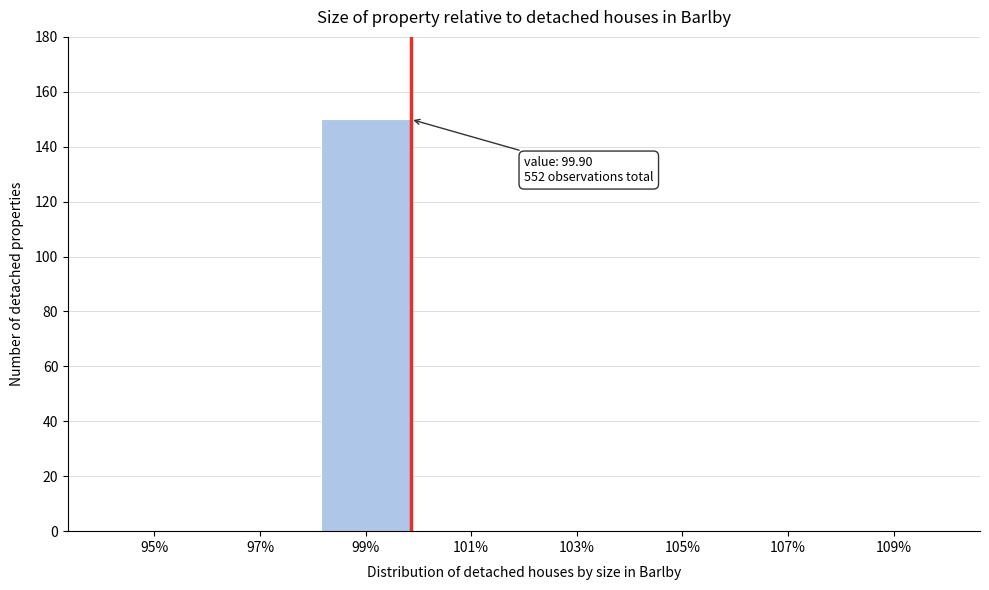

Reading right to left, extract all data points from this chart.

109%=0	107%=0	105%=0	103%=0	101%=0	99%=150	97%=0	95%=0